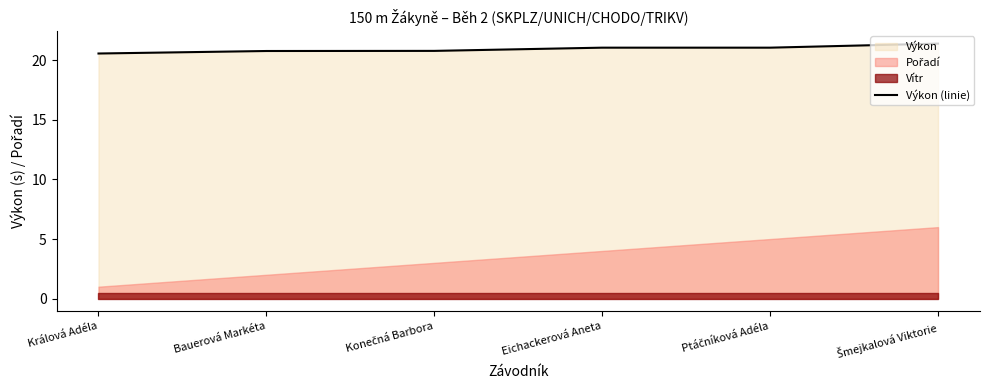

Which label corresponds to the smallest value in the chart?

Králová Adéla